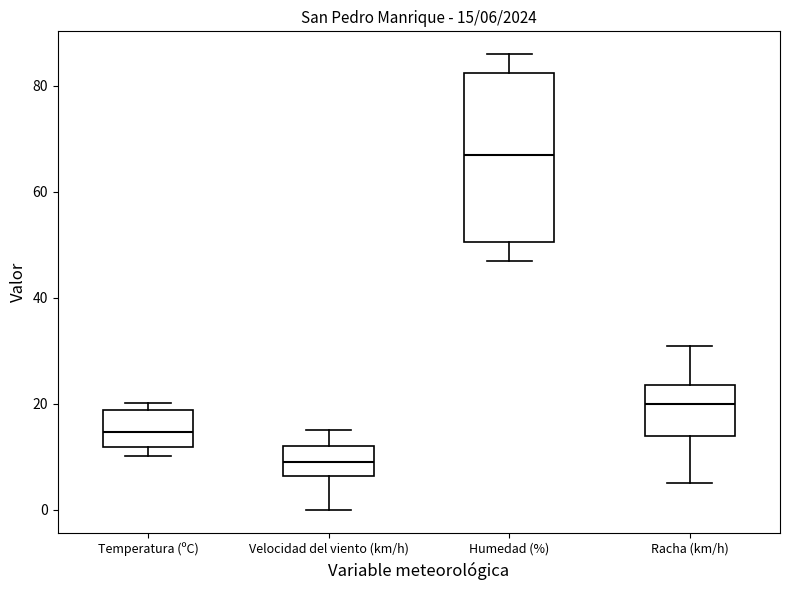

Comparing the boxes themselves (not the whiskers), which one is the tallest?

Humedad (%)